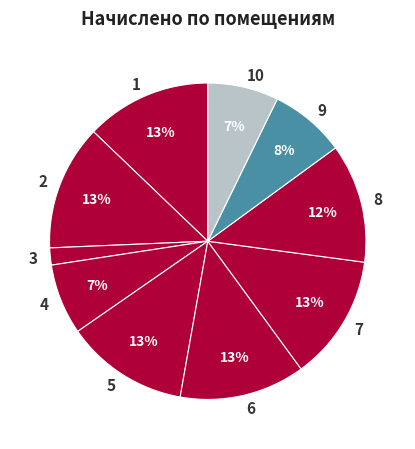

Between 10 and 1, which is larger?

1